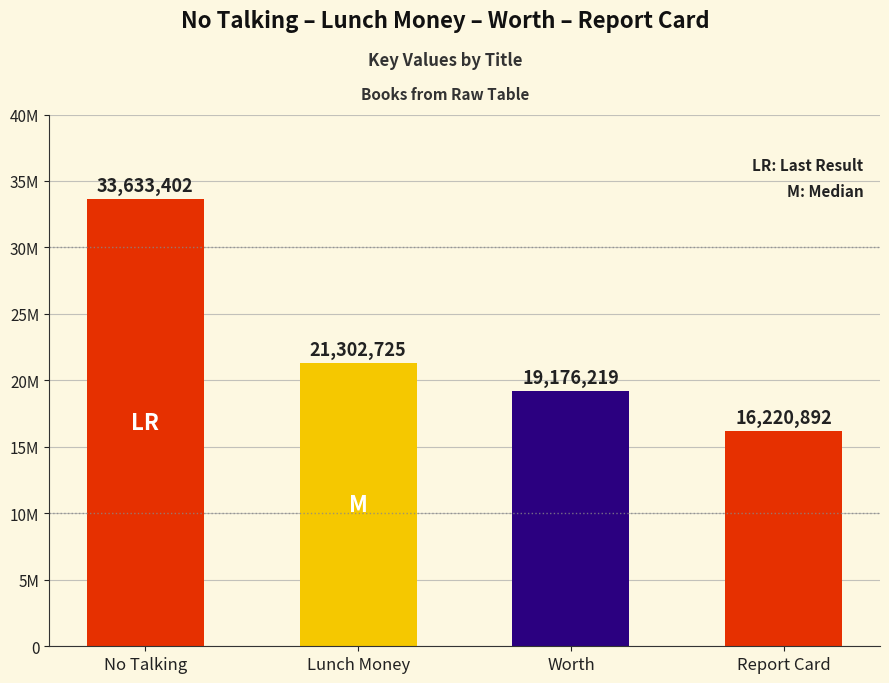

Are the bars horizontal?

No